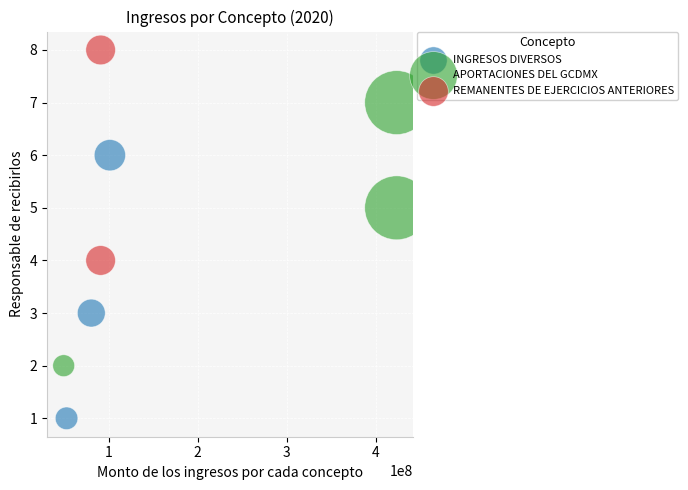

What are all the series names shown in the legend?

INGRESOS DIVERSOS, APORTACIONES DEL GCDMX, REMANENTES DE EJERCICIOS ANTERIORES